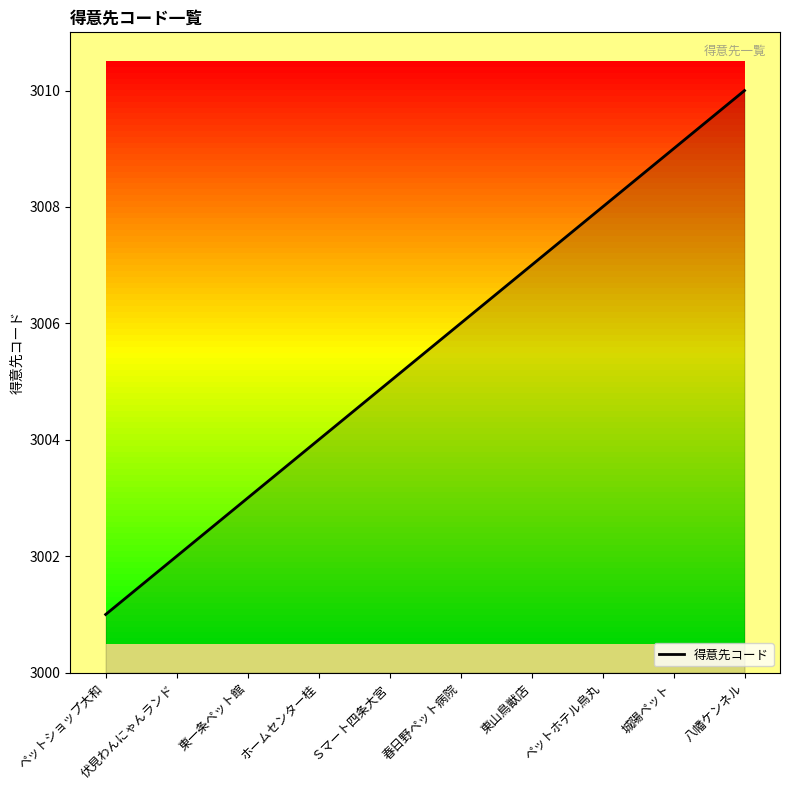

What is the difference between the maximum and minimum values?

9